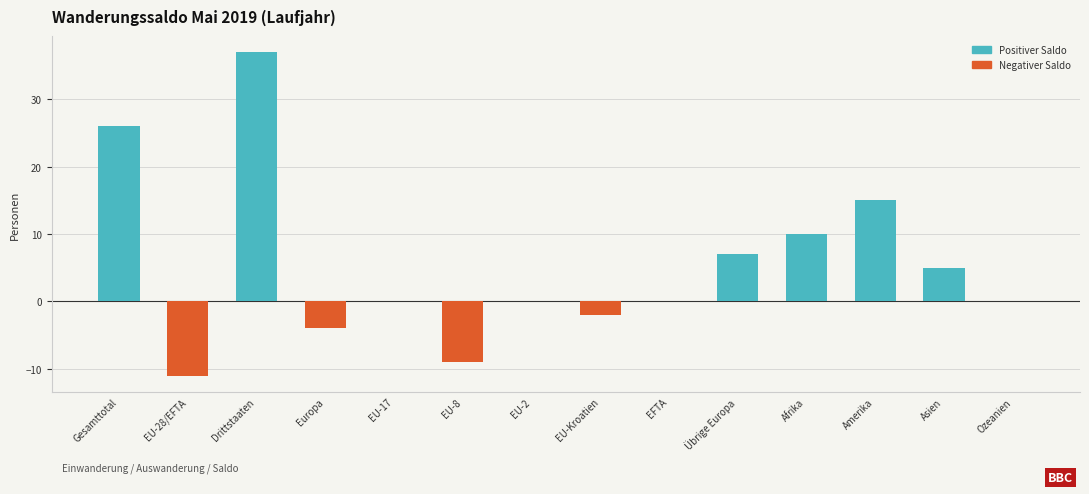

What is the approximate value at Asien?

5